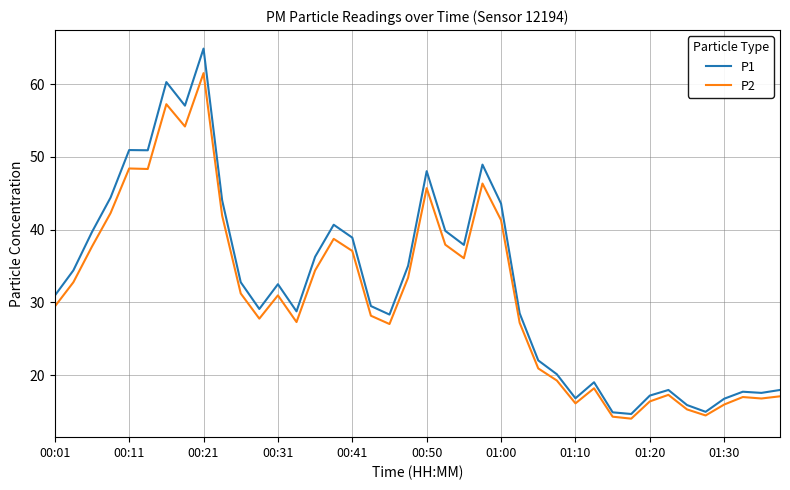

At which category is the sum across all series the highest?

00:21